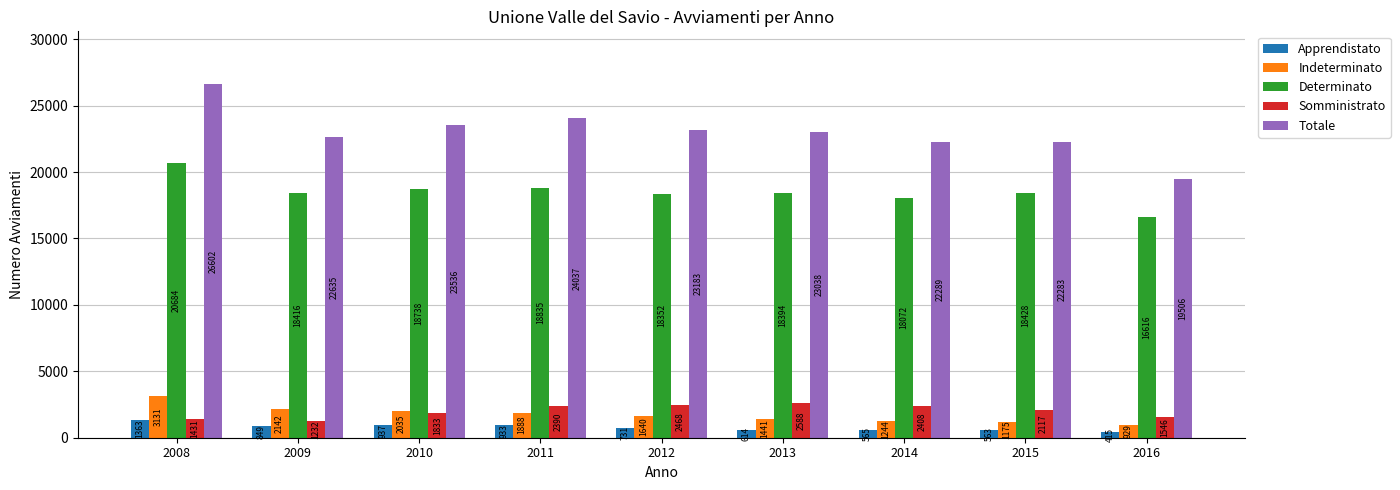

At which label is Indeterminato closest to 2030?

2010